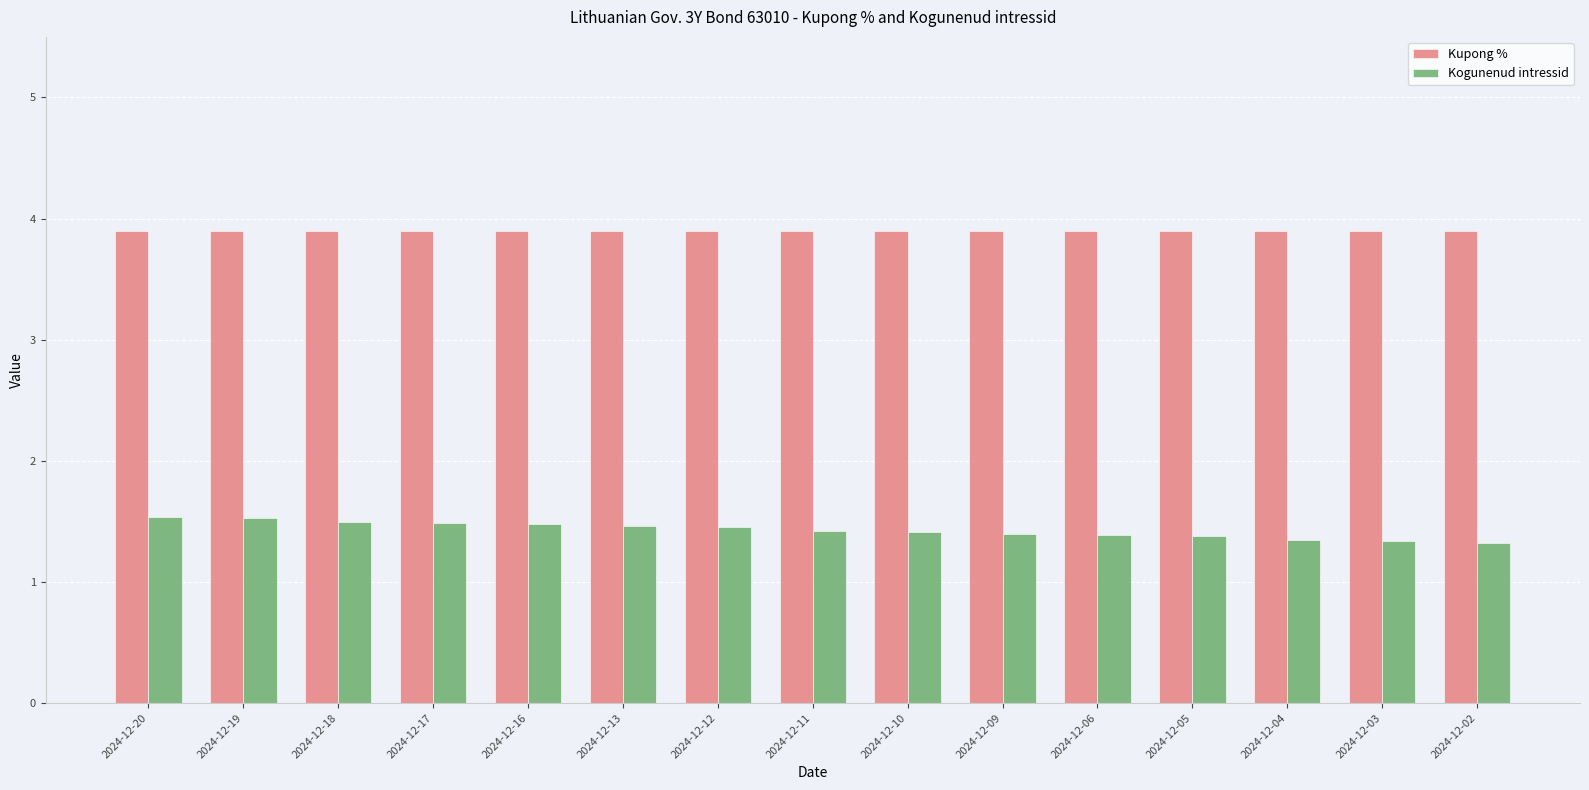

At 2024-12-05, list the series in order from largest to smallest.

Kupong %, Kogunenud intressid